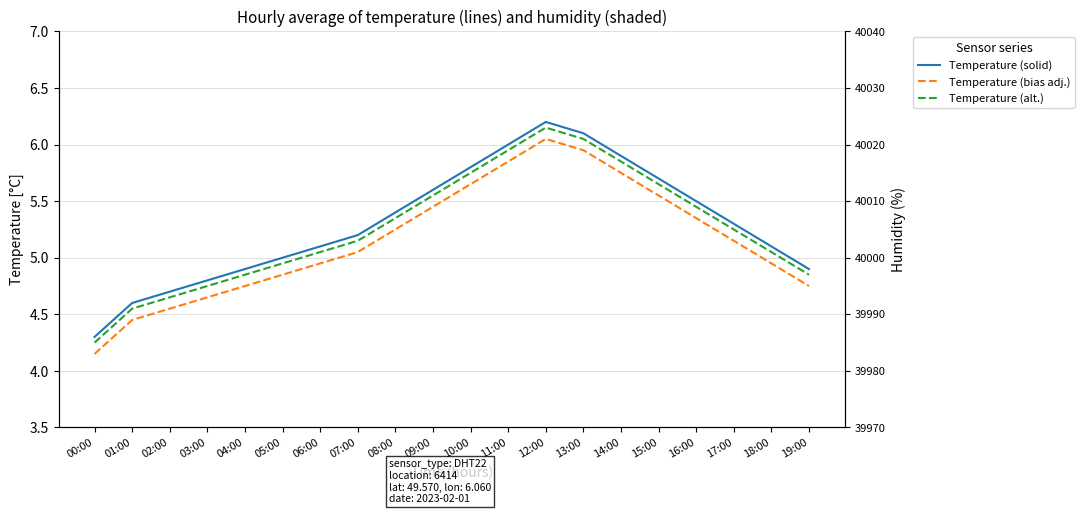

Where is the first local maximum for Temperature (solid)?

12:00